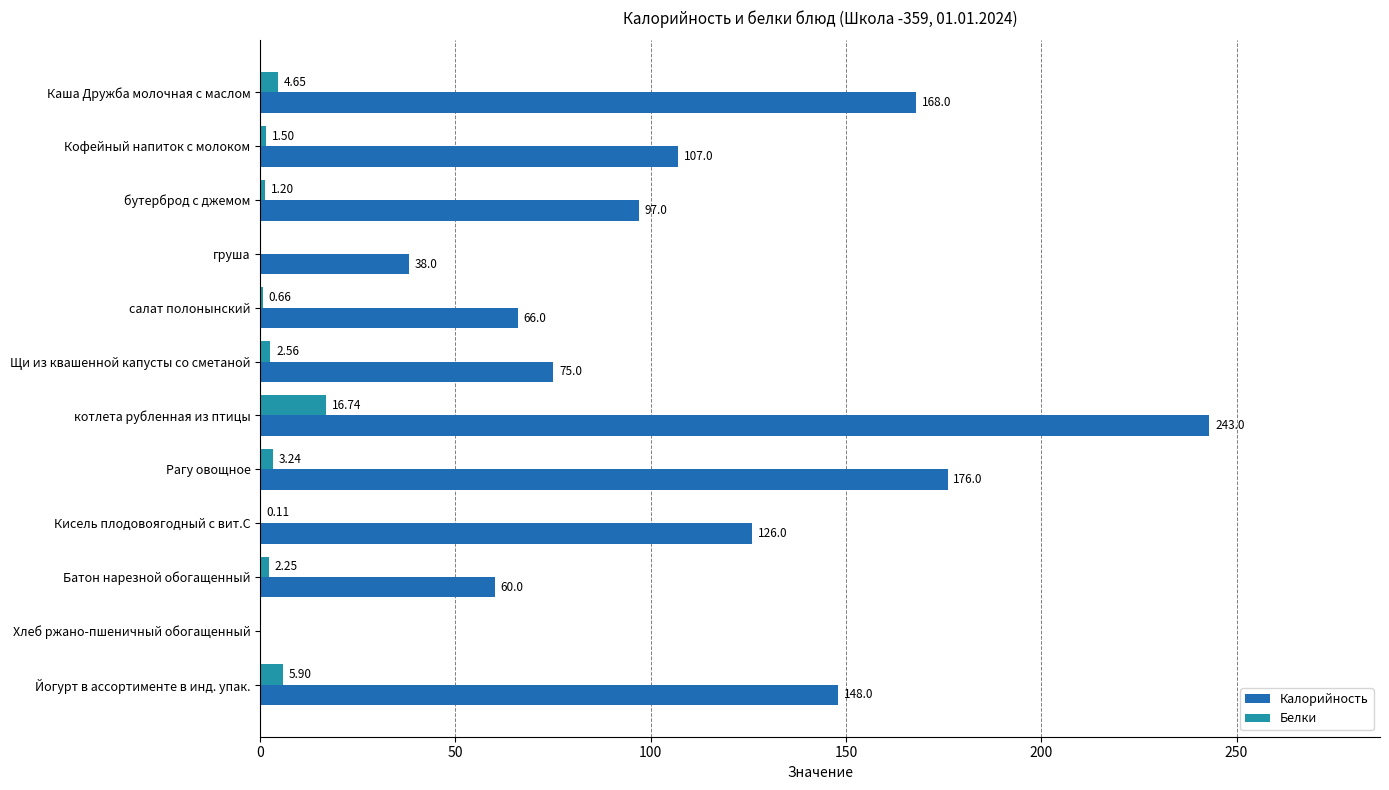

Where is Белки nearest to the value 8?

Йогурт в ассортименте в инд. упак.